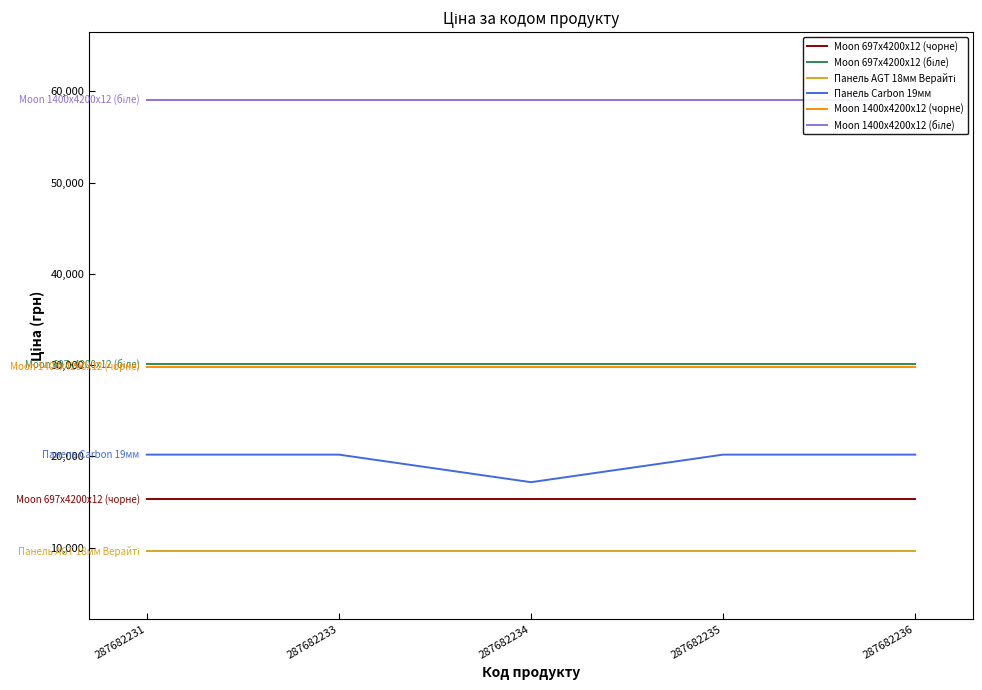

What is the average value of the Moon 697x4200x12 (біле) series?

30077.8